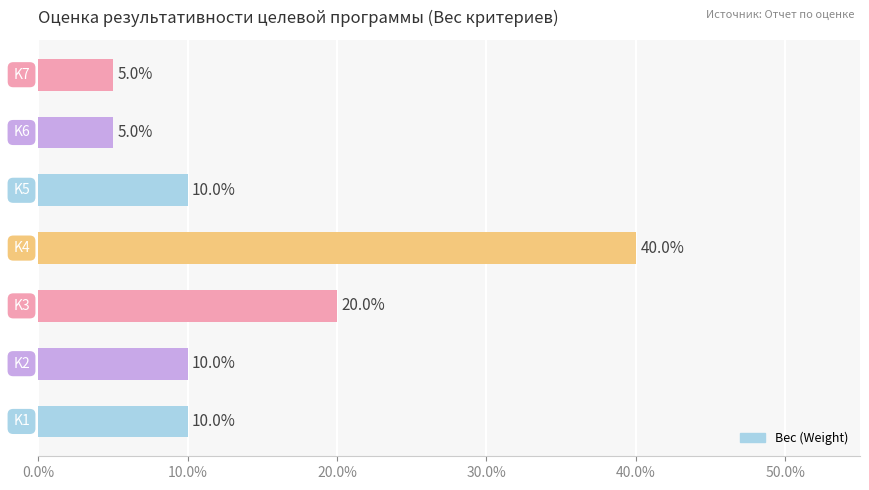

Are the bars horizontal?

Yes